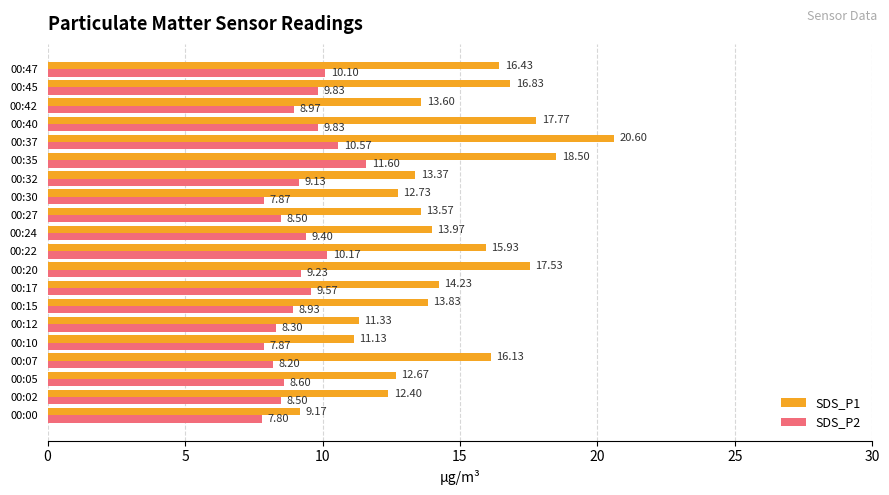

What is the total value across all series at 00:27?

22.1